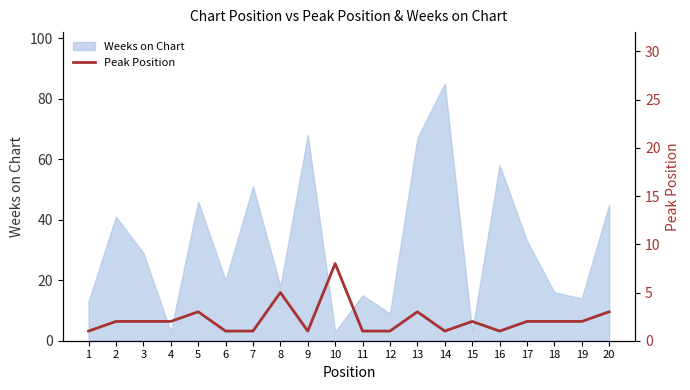

What is the ratio of the value at 20 to the value at 10?

0.4